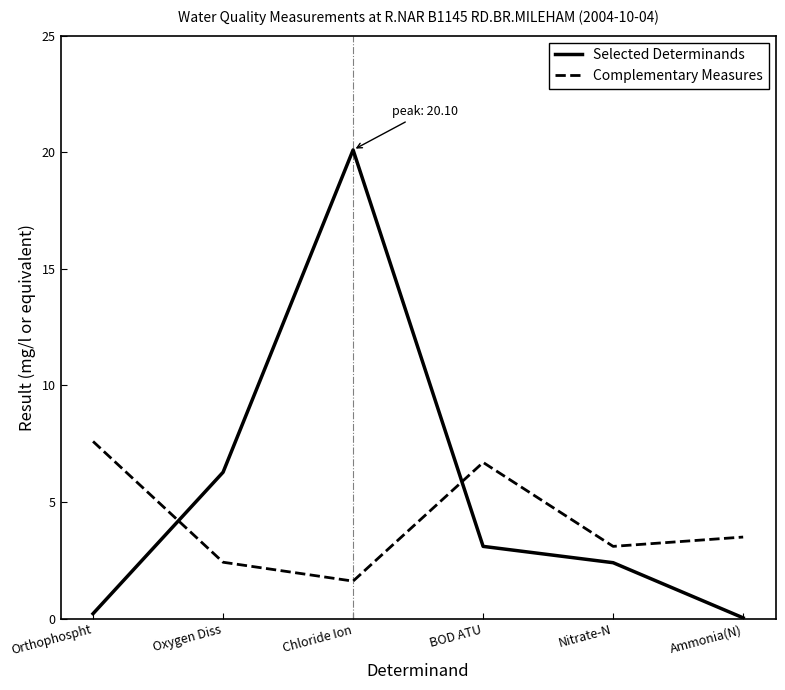

What is the difference between the maximum and minimum values in the Selected Determinands series?

20.1